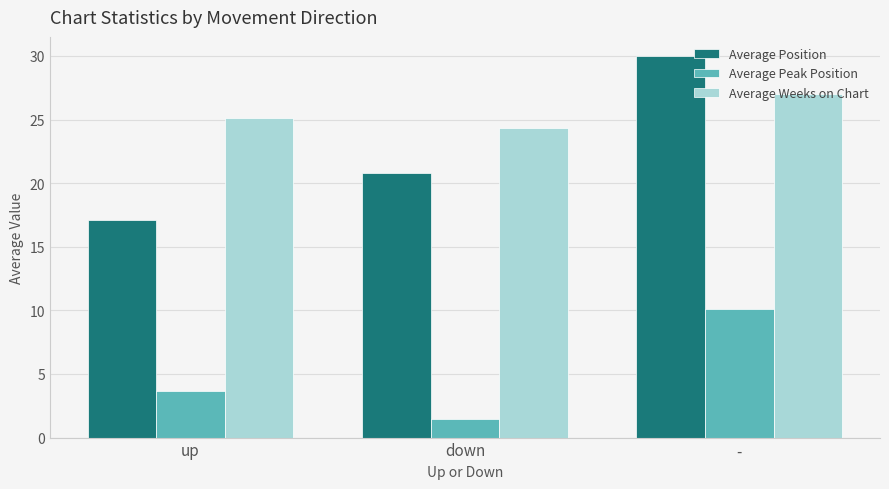

What is the label of the 3rd bar from the left?

-